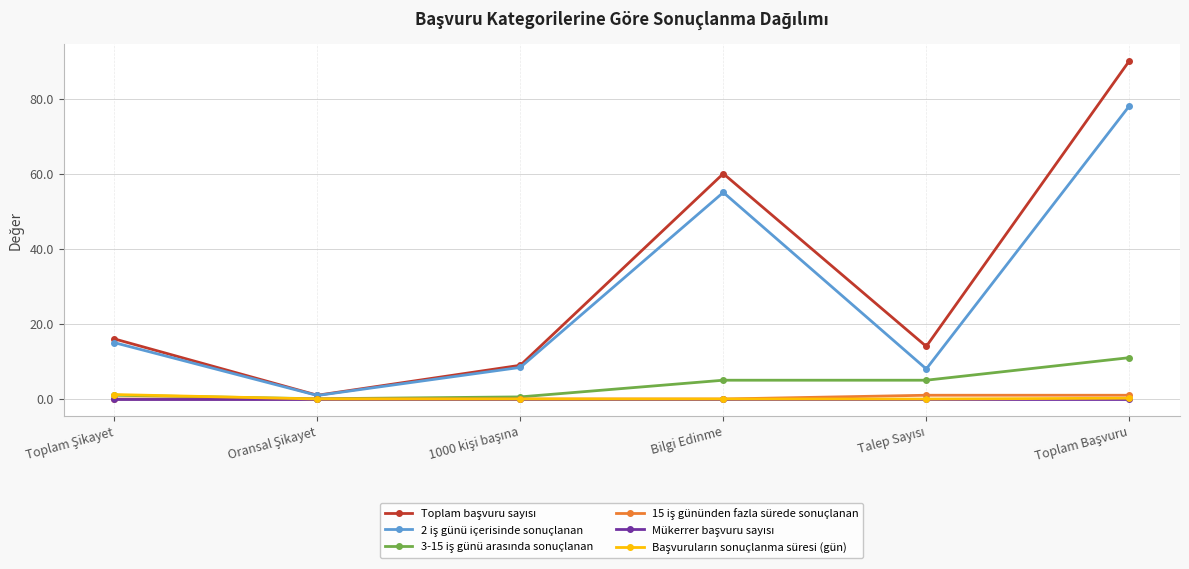

At how many categories does at least one series exceed 3?

5